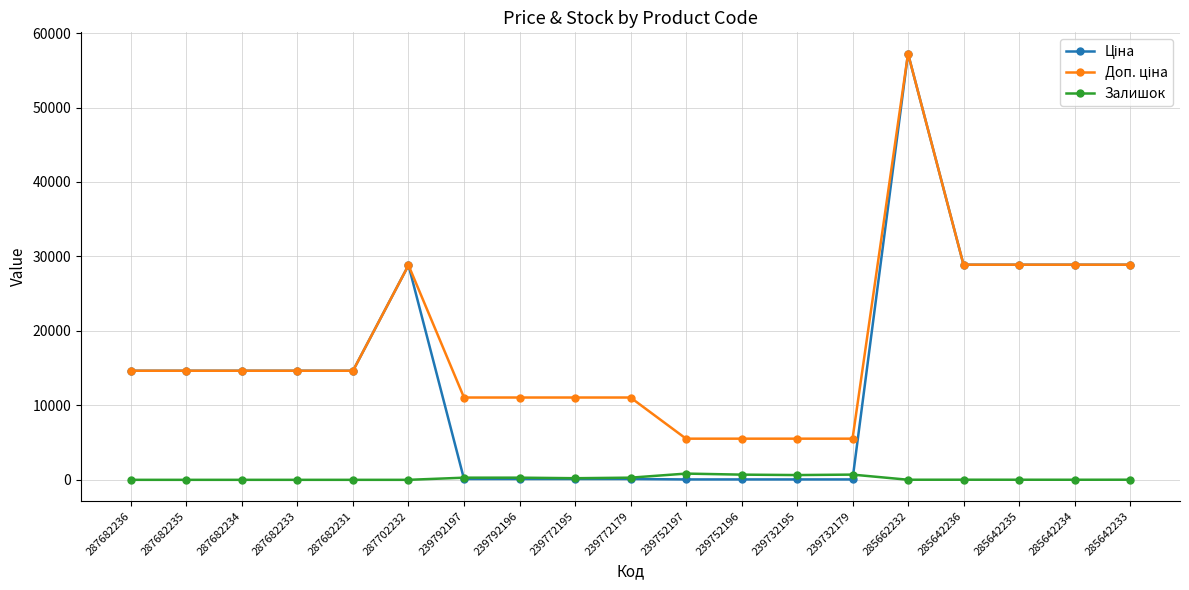

What is the spread (max minus min) of values at 287682234?

14649.6